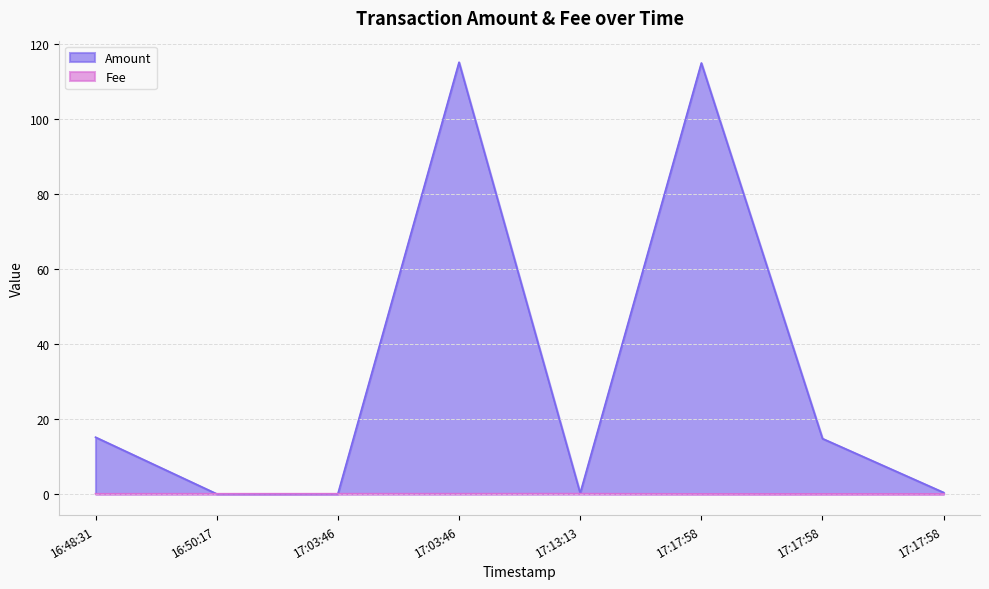

Does the chart have visible grid lines?

Yes